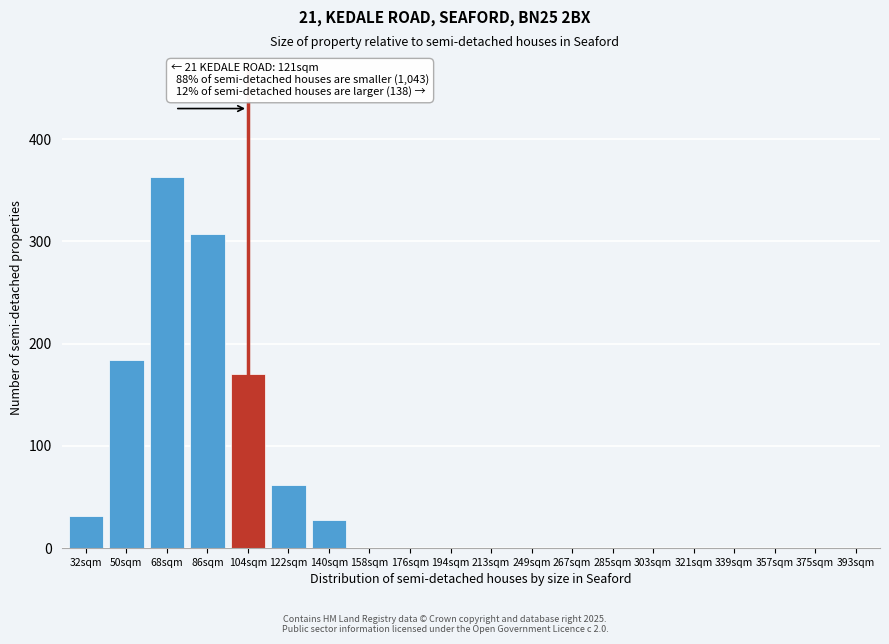

Reading left to right, transcribe all the data shown in this chart.

32sqm=32	50sqm=184	68sqm=363	86sqm=307	104sqm=170	122sqm=62	140sqm=28	158sqm=0	176sqm=0	194sqm=0	213sqm=0	249sqm=0	267sqm=0	285sqm=0	303sqm=0	321sqm=0	339sqm=0	357sqm=0	375sqm=0	393sqm=0